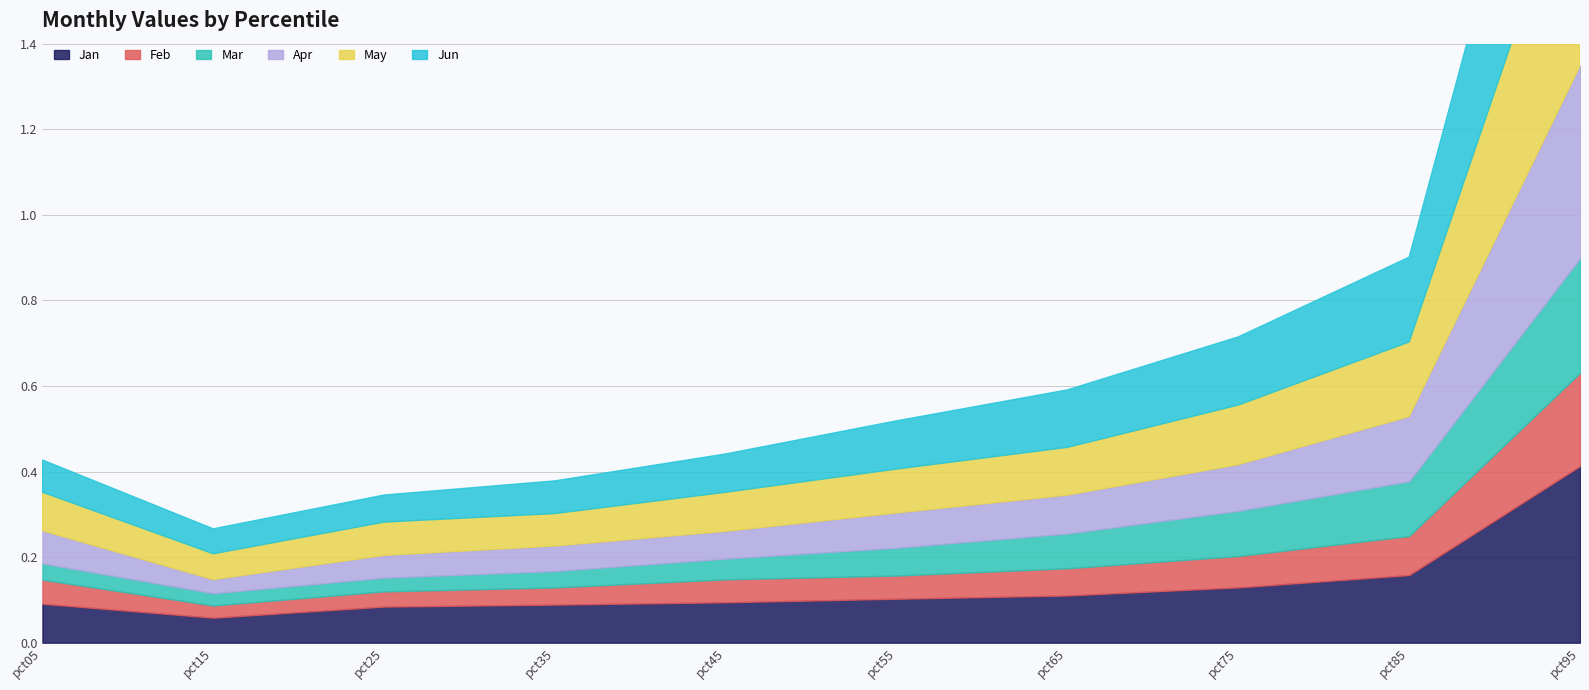

How many lines are shown in the chart?

6